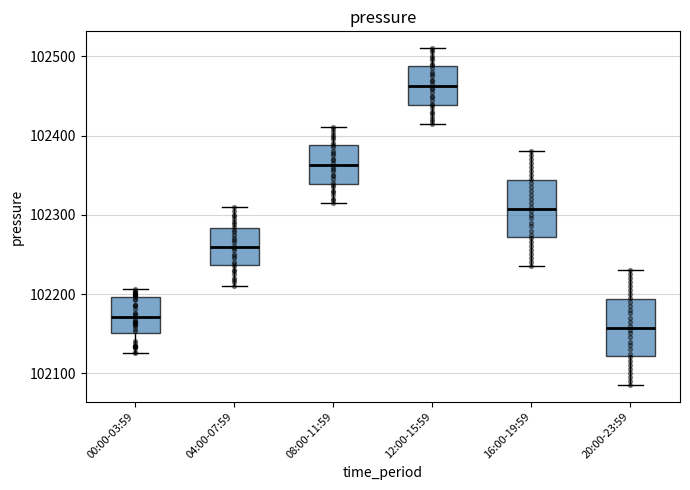

Reading left to right, transcribe this box plot: for each box, give where its median line is, the range the box spans, and where its two whiskers end, as read against the y-axis. The values are not printed on the chart, so give them approximately, as read against the axis.

00:00-03:59: median 102170, box 102150 to 102200, whiskers 102130 to 102210
04:00-07:59: median 102260, box 102240 to 102280, whiskers 102210 to 102310
08:00-11:59: median 102360, box 102340 to 102390, whiskers 102320 to 102410
12:00-15:59: median 102460, box 102440 to 102490, whiskers 102420 to 102510
16:00-19:59: median 102310, box 102270 to 102340, whiskers 102240 to 102380
20:00-23:59: median 102160, box 102120 to 102190, whiskers 102090 to 102230